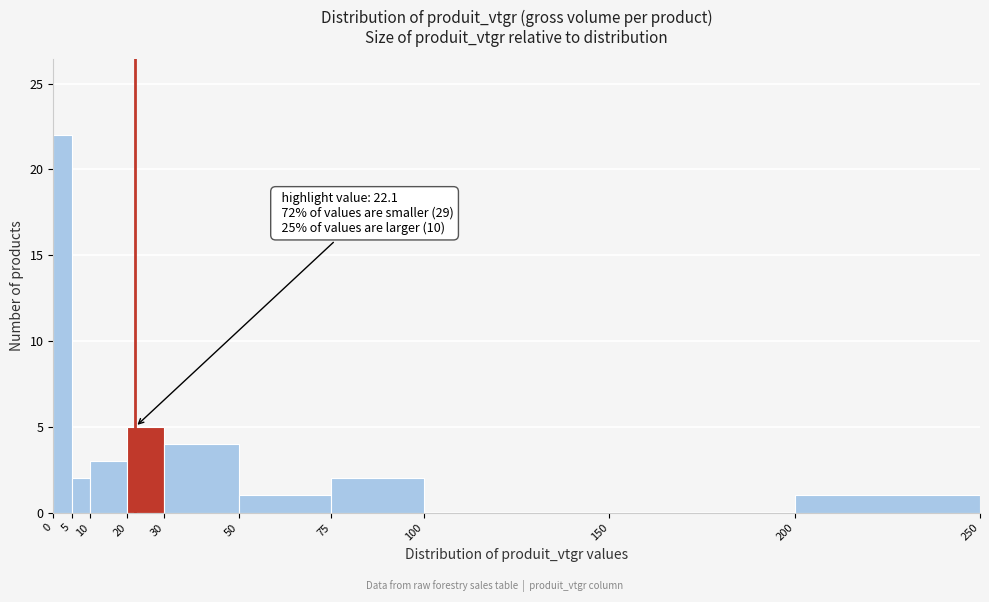

Over which range of the x-axis is the bar tallest?

0 to 5